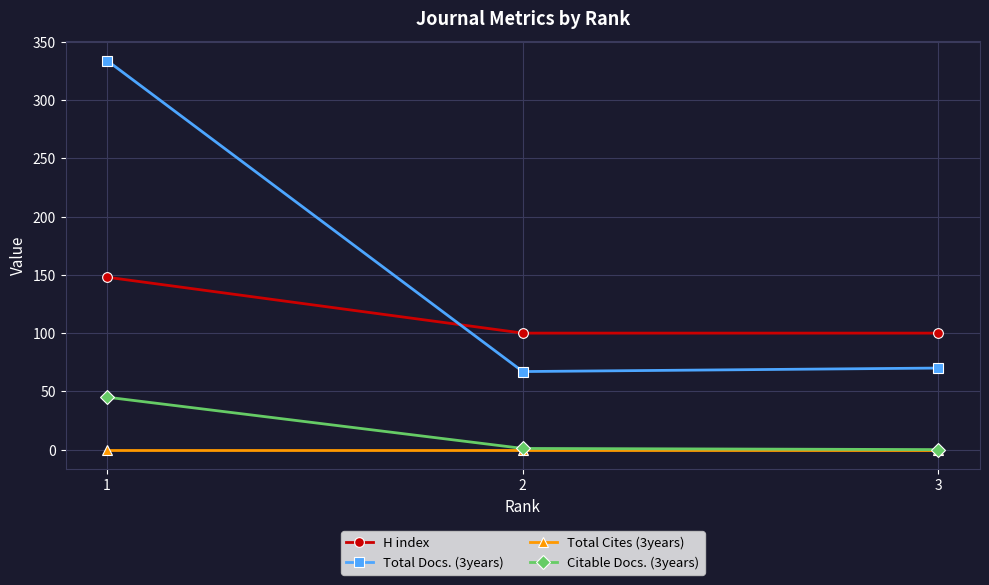

What is the difference between the maximum and minimum values in the Citable Docs. (3years) series?

45